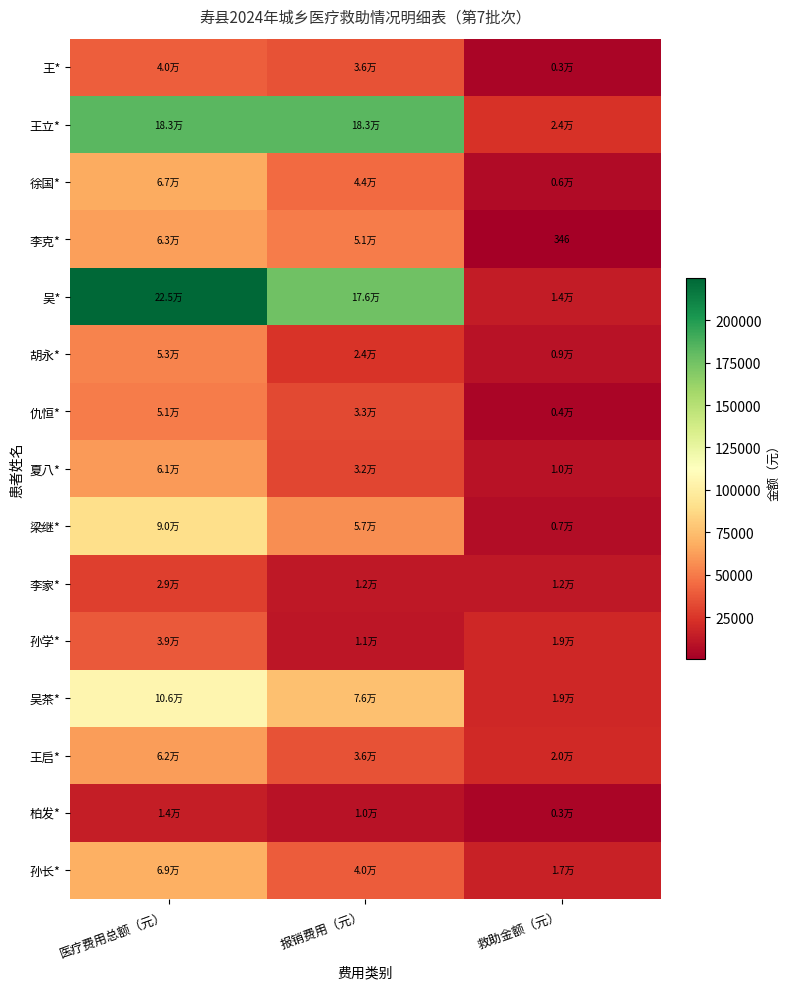

At which label does 胡永* first exceed 24363?

医疗费用总额（元）